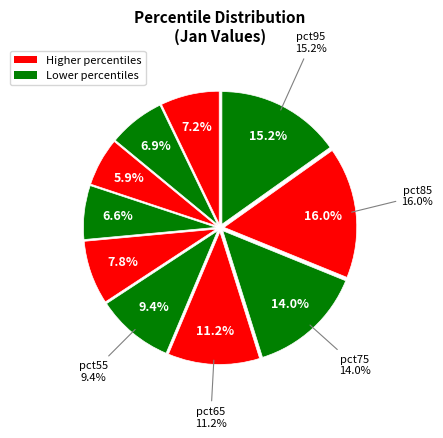

Is there any slice that represents more than half of the pie?

No